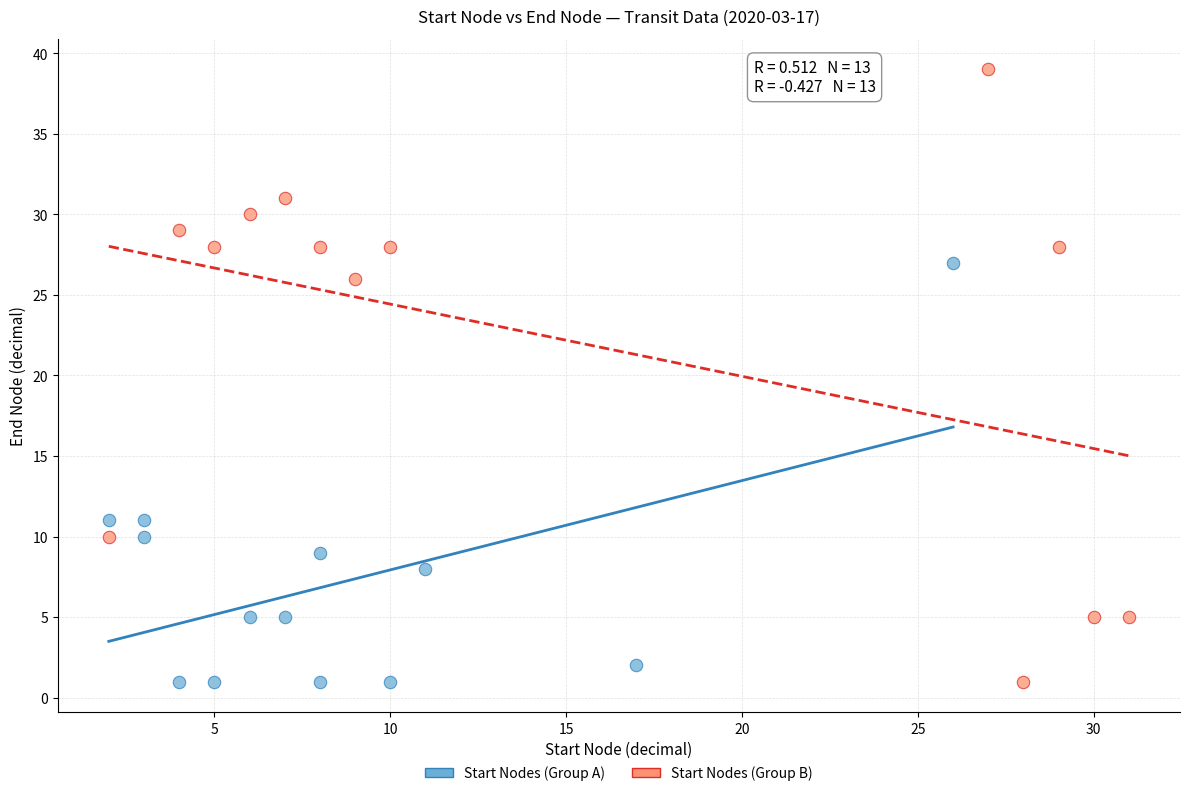

Which series reaches the maximum Y coordinate?

Start Nodes (Group B)